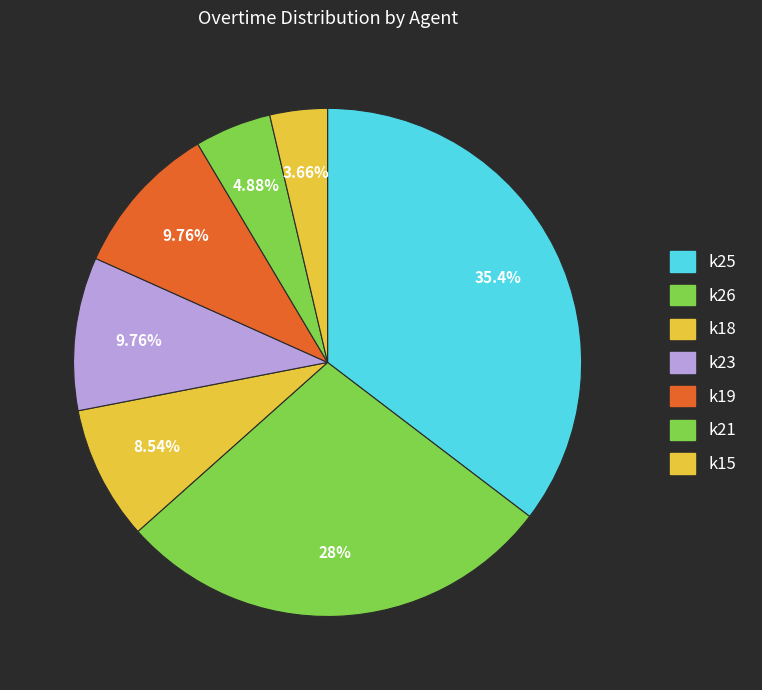

True or false: k23 accounts for 10% of the total.

True